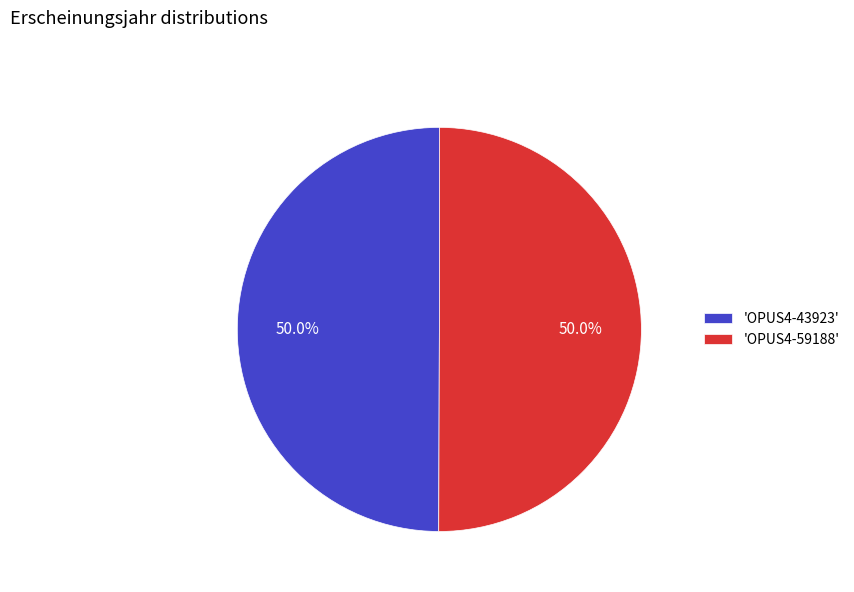

What is the ratio of the value at 'OPUS4-59188' to the value at 'OPUS4-43923'?

1.0